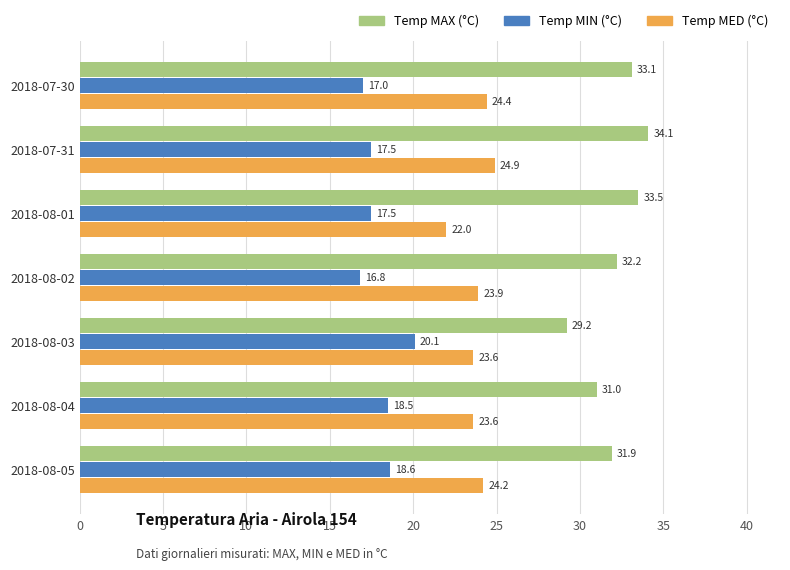

What is the lowest value of the Temp MED (°C) series?

22.0